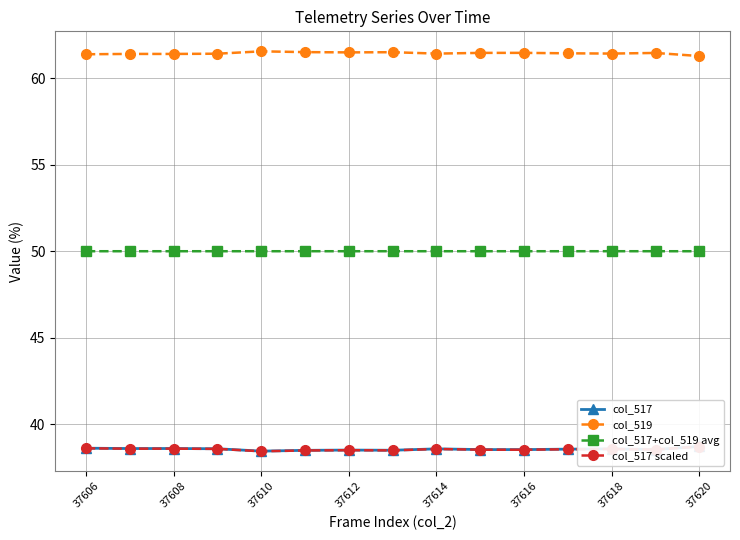

What is the smallest value displayed?

38.4